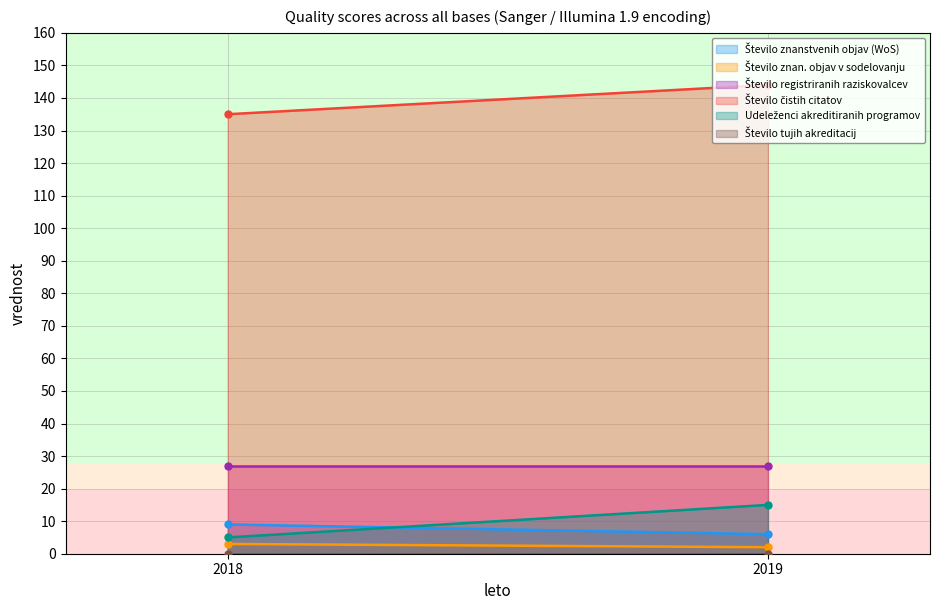

What is the average value of the Število znan. objav v sodelovanju series?

2